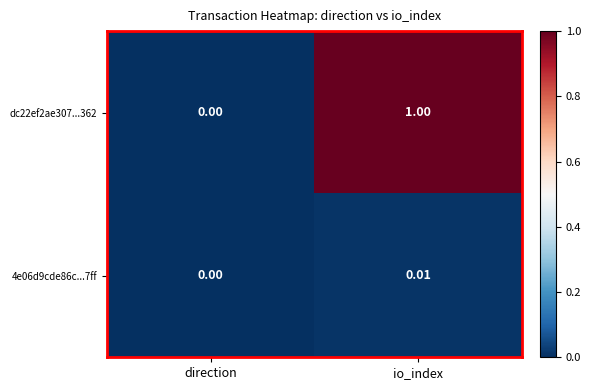

Rank the series by their maximum value, from lowest to highest.

4e06d9cde86c...7ff, dc22ef2ae307...362